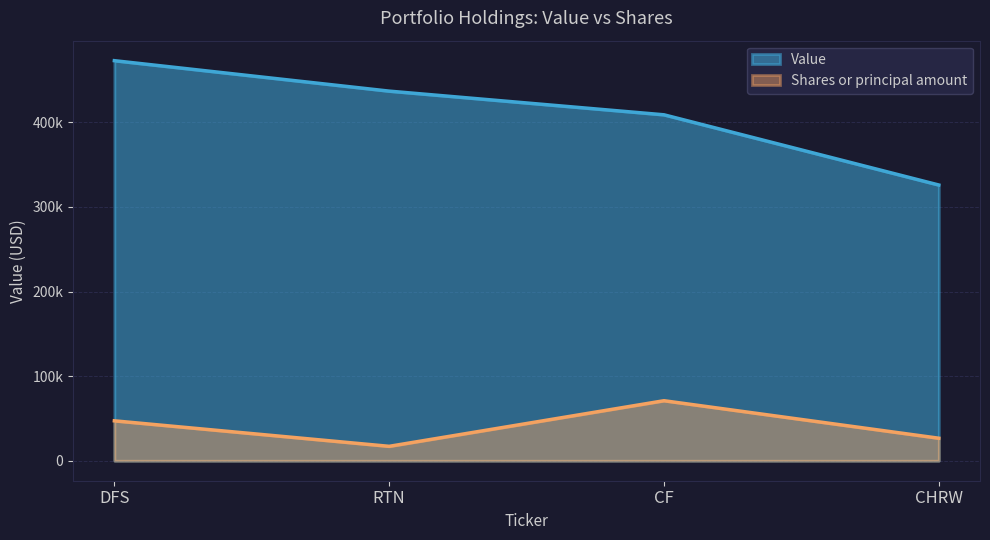

Is it true that Value equals 409000.0 at CF?

True